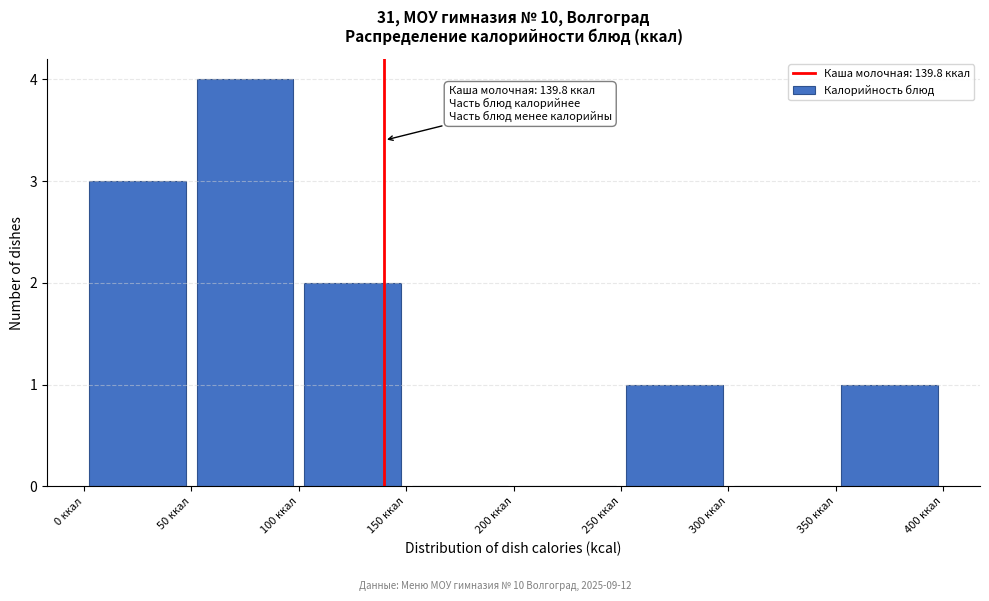

Which range on the x-axis has the tallest bar?

50 to 100